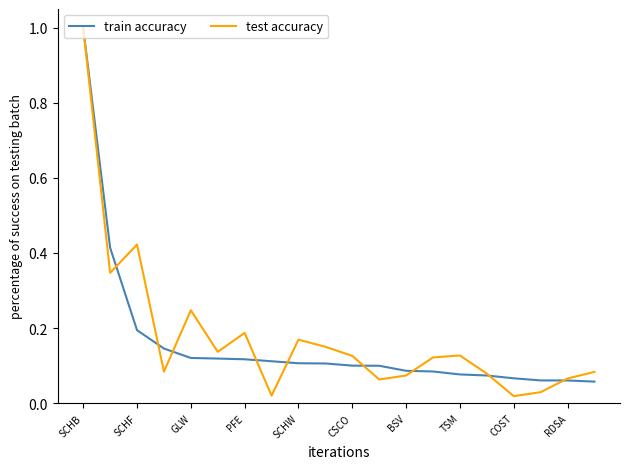

What is the highest value of the train accuracy series?

1.0